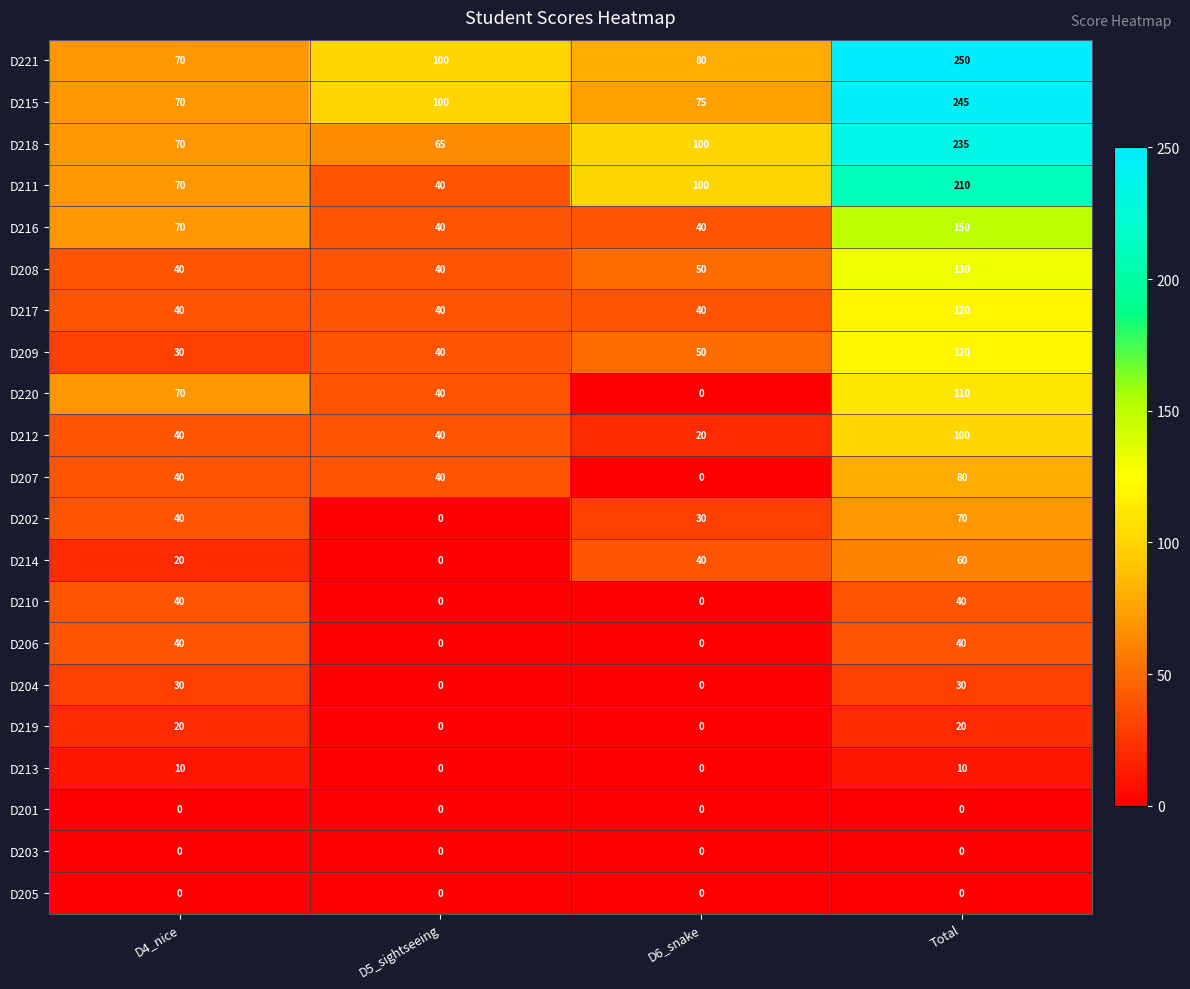

Rank the categories by D202 value from lowest to highest.

D5_sightseeing, D6_snake, D4_nice, Total